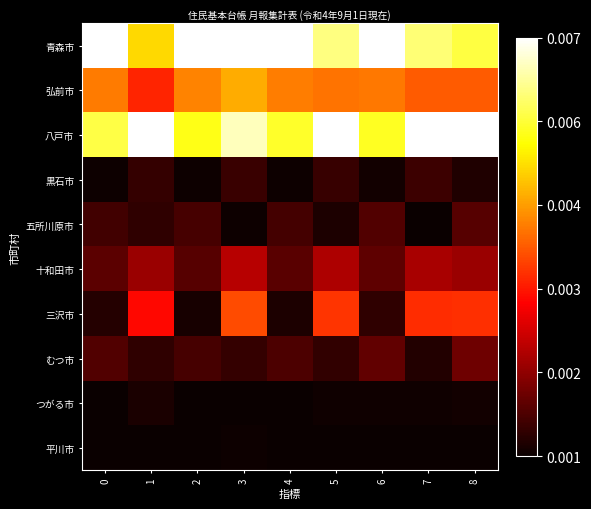

Reading left to right, extract all data points from this chart.

青森市: 0=1.0	1=0.7	2=1.0	3=1.0	4=1.0	5=0.9	6=1.0	7=0.9	8=0.8
弘前市: 0=0.5	1=0.4	2=0.6	3=0.6	4=0.6	5=0.5	6=0.5	7=0.5	8=0.5
八戸市: 0=0.8	1=1.0	2=0.8	3=0.9	4=0.8	5=1.0	6=0.8	7=1.0	8=1.0
黒石市: 0=0.0	1=0.1	2=0.0	3=0.1	4=0.0	5=0.1	6=0.0	7=0.1	8=0.0
五所川原市: 0=0.1	1=0.1	2=0.1	3=0.0	4=0.1	5=0.0	6=0.1	7=0.0	8=0.1
十和田市: 0=0.1	1=0.2	2=0.1	3=0.3	4=0.1	5=0.2	6=0.1	7=0.2	8=0.2
三沢市: 0=0.0	1=0.4	2=0.0	3=0.5	4=0.0	5=0.4	6=0.1	7=0.4	8=0.4
むつ市: 0=0.1	1=0.1	2=0.1	3=0.1	4=0.1	5=0.1	6=0.1	7=0.0	8=0.2
つがる市: 0=0.0	1=0.0	2=0.0	3=0.0	4=0.0	5=0.0	6=0.0	7=0.0	8=0.0
平川市: 0=0.0	1=0.0	2=0.0	3=0.0	4=0.0	5=0.0	6=0.0	7=0.0	8=0.0